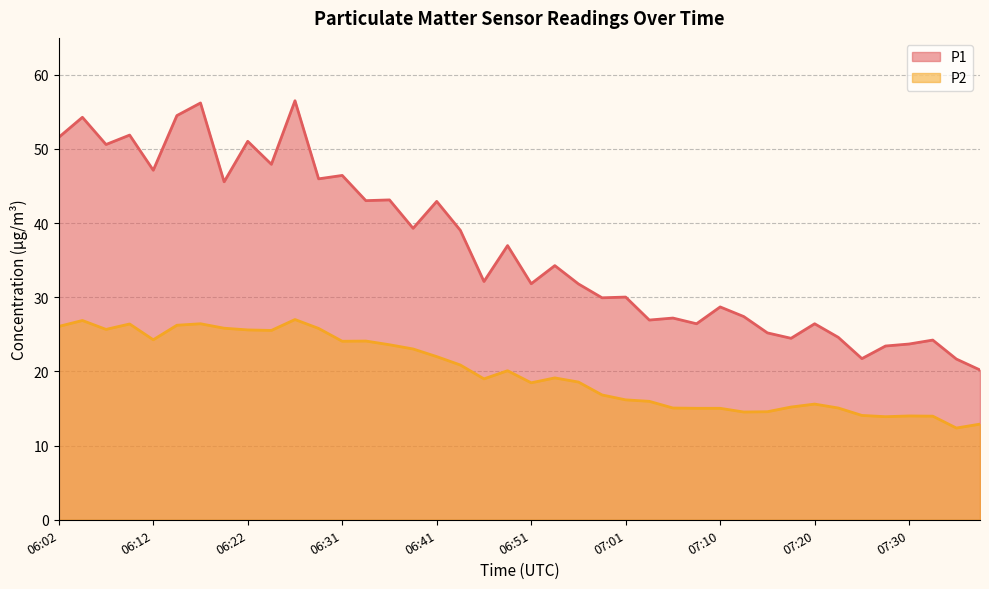

How many data points in P2 are above 19?

20